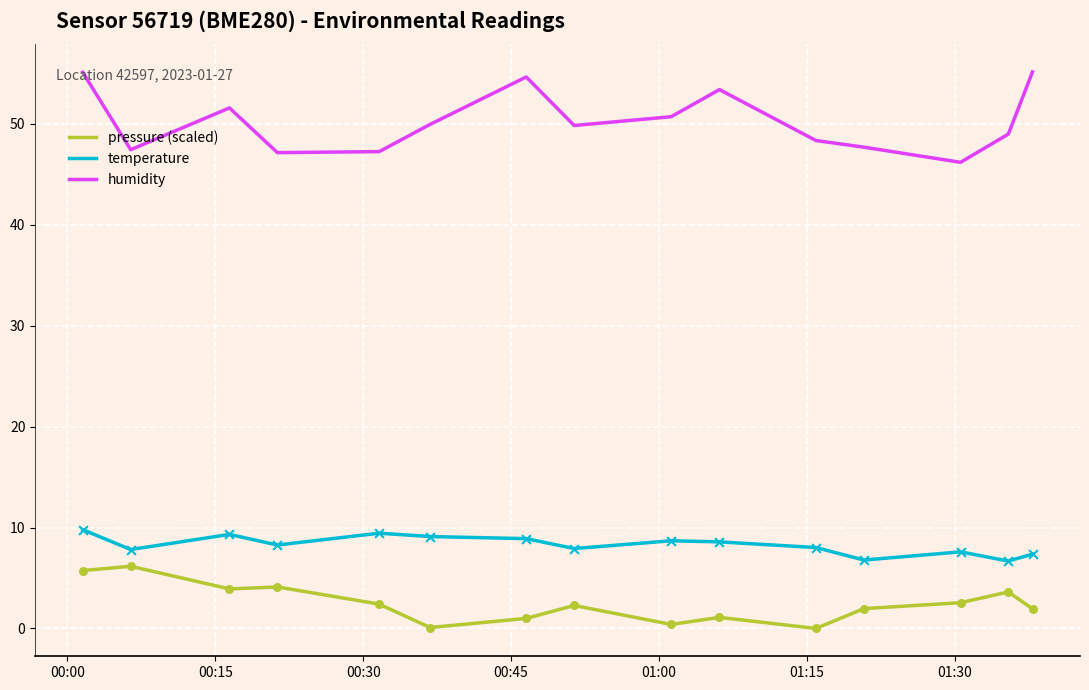

Rank the series by their maximum value, from highest to lowest.

humidity, temperature, pressure (scaled)